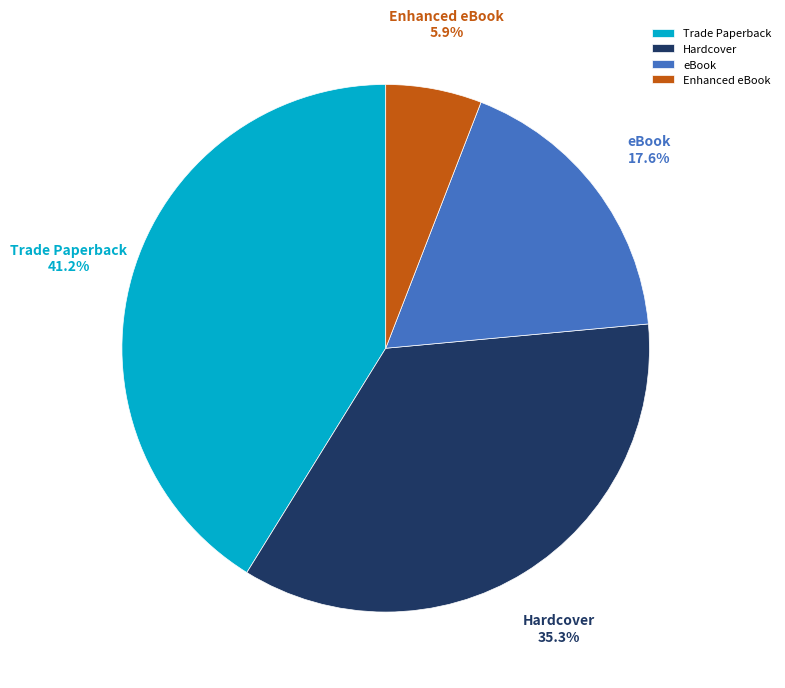

Count the number of slices in the pie.

4